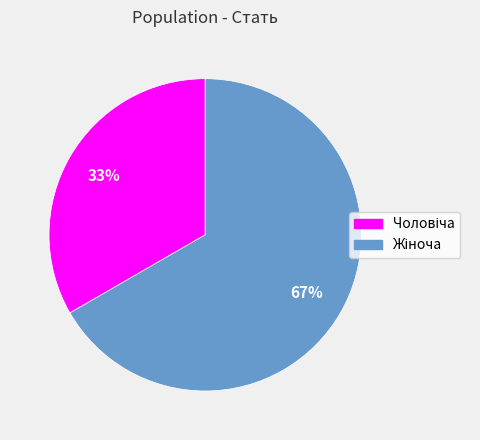

Does any single category account for the majority?

Yes